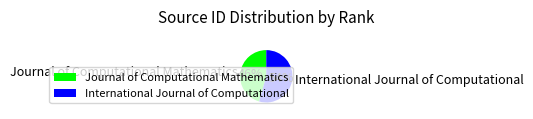

Do Journal of Computational Mathematics and International Journal of Computational together represent more than half of the pie?

Yes